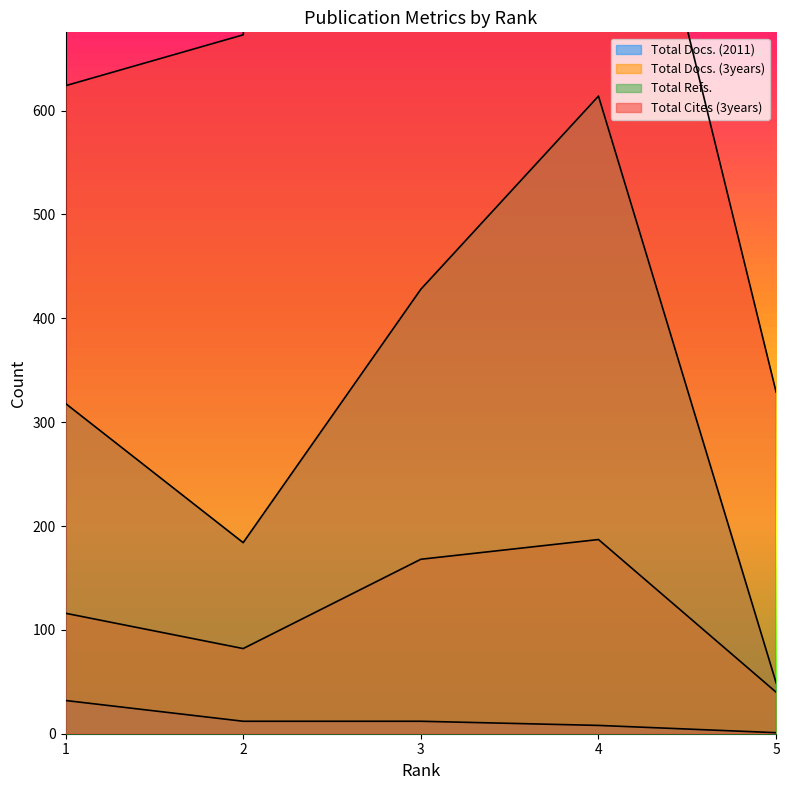

In Total Refs., how many points are higher than both neighbors (excluding endpoints)?

1